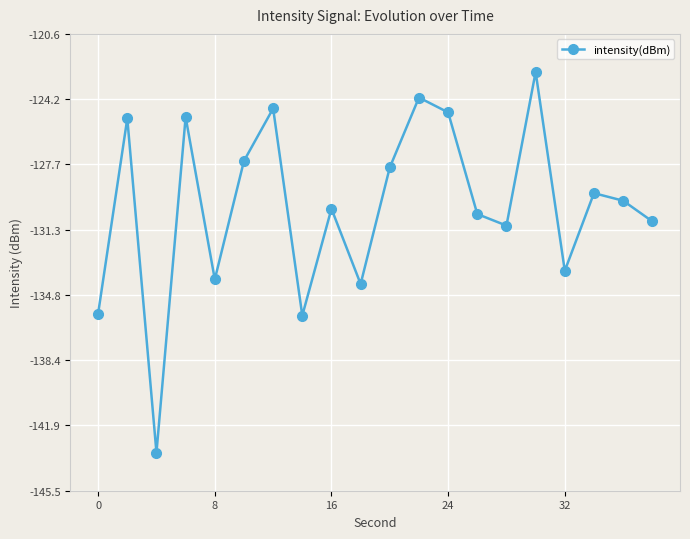

What is the value of the 8th point from the left?

-135.9